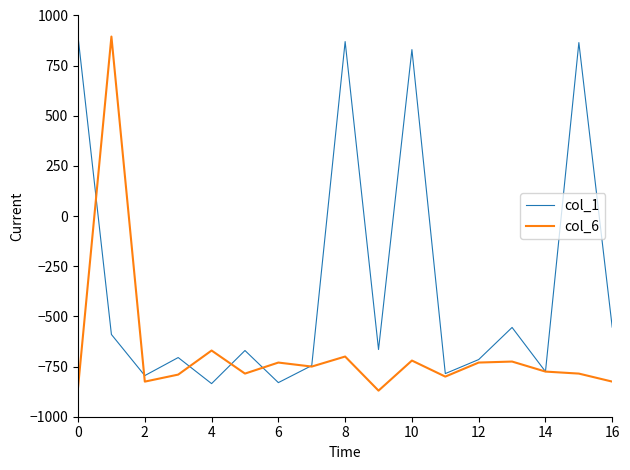

Which series has the largest total across all categories?

col_1